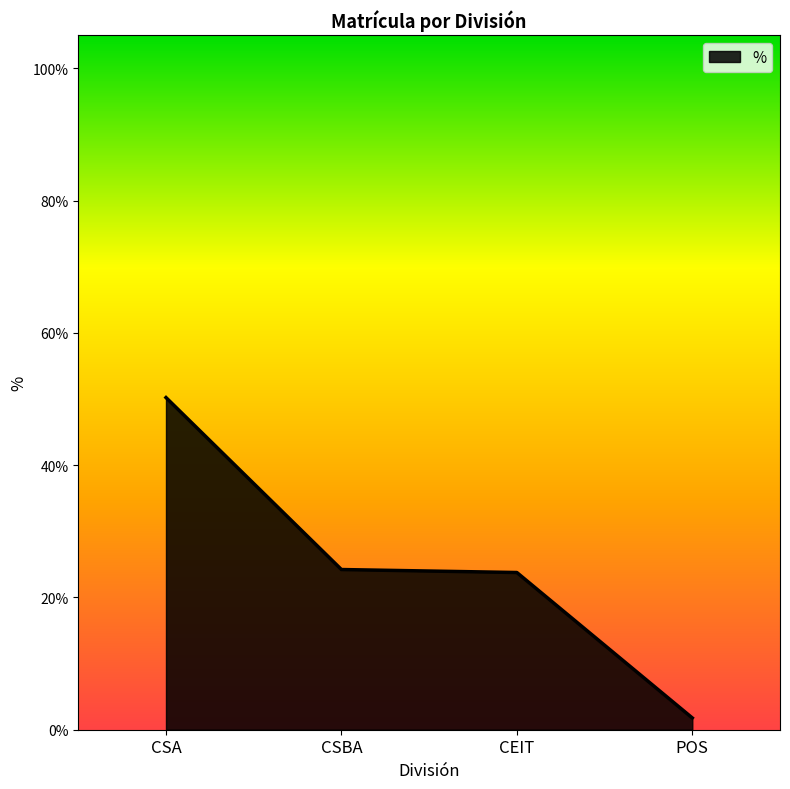

Does the chart display data point markers on the line(s)?

No